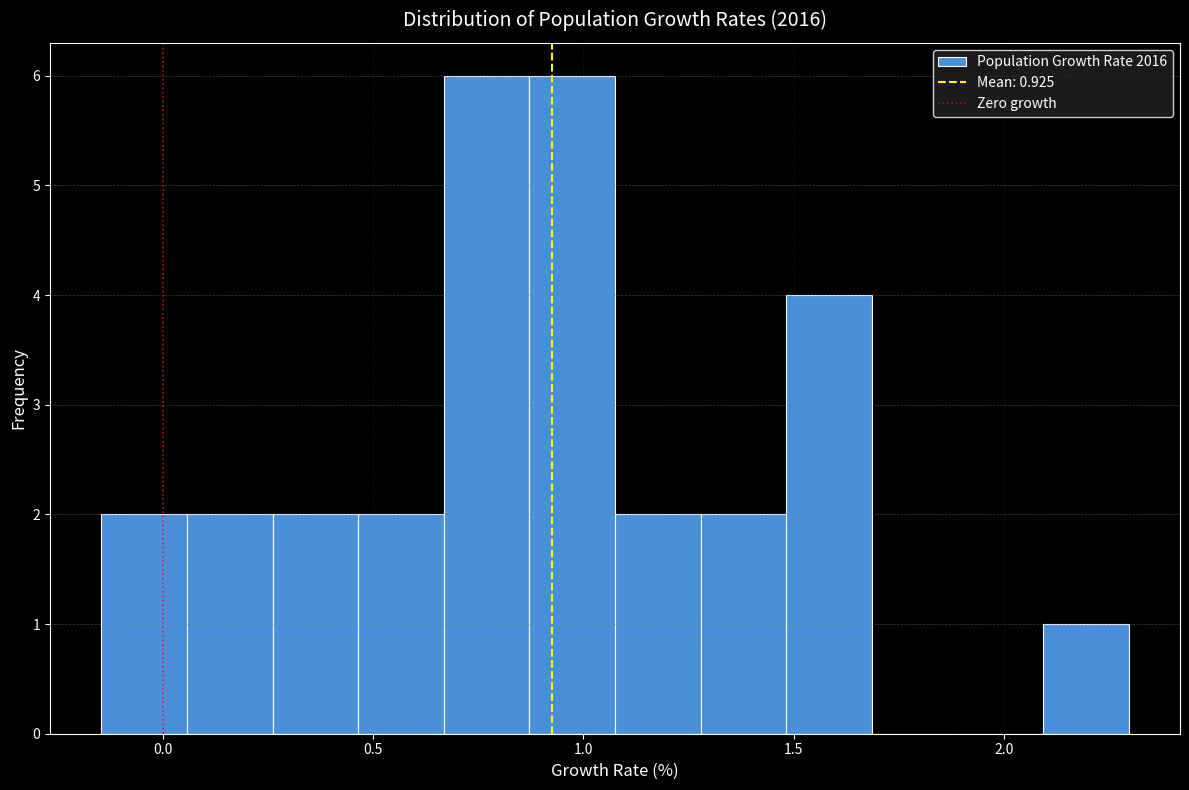

Reading left to right, list every bar in this chart as the range it spans on the x-axis followed by its height. Neither the bar edges nor the heights are printed on the chart, so give them approximately, as read against the axes.

-0.15 to 0.05: 2
0.05 to 0.25: 2
0.25 to 0.45: 2
0.45 to 0.65: 2
0.65 to 0.85: 6
0.85 to 1.10: 6
1.10 to 1.30: 2
1.30 to 1.50: 2
1.50 to 1.70: 4
1.70 to 1.90: 0
1.90 to 2.10: 0
2.10 to 2.30: 1